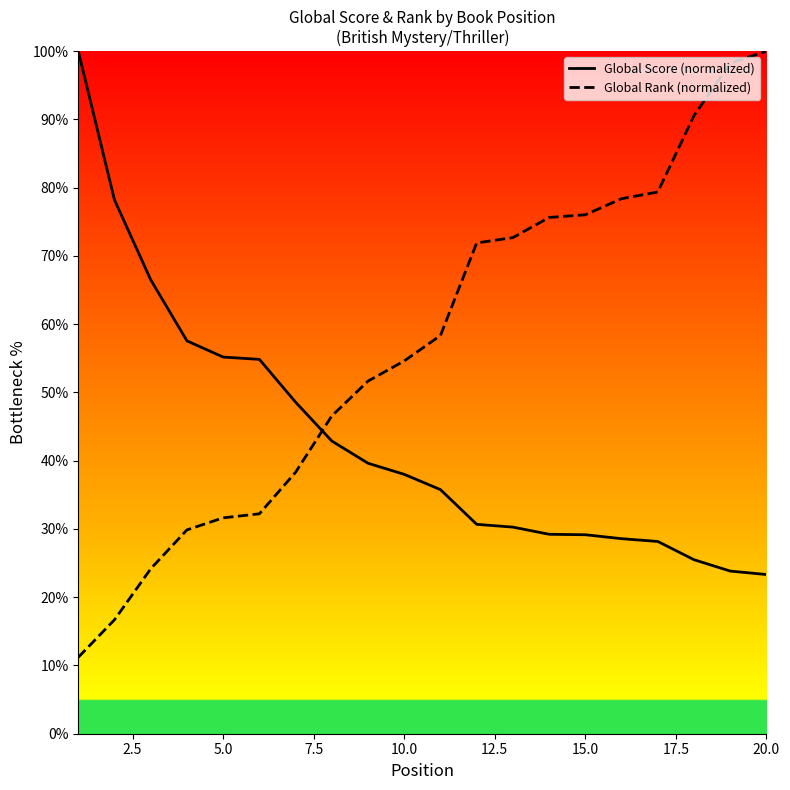

Reading left to right, list all the values displayed in this chart.

Global Score (normalized): 100.0	78.2	66.5	57.6	55.2	54.8	48.6	42.9	39.6	38.0	35.8	30.7	30.3	29.2	29.2	28.6	28.2	25.5	23.8	23.3
Global Rank (normalized): 11.2	16.7	24.2	29.9	31.6	32.2	38.3	46.6	51.7	54.6	58.3	71.9	72.7	75.6	76.0	78.4	79.4	90.6	98.2	100.0